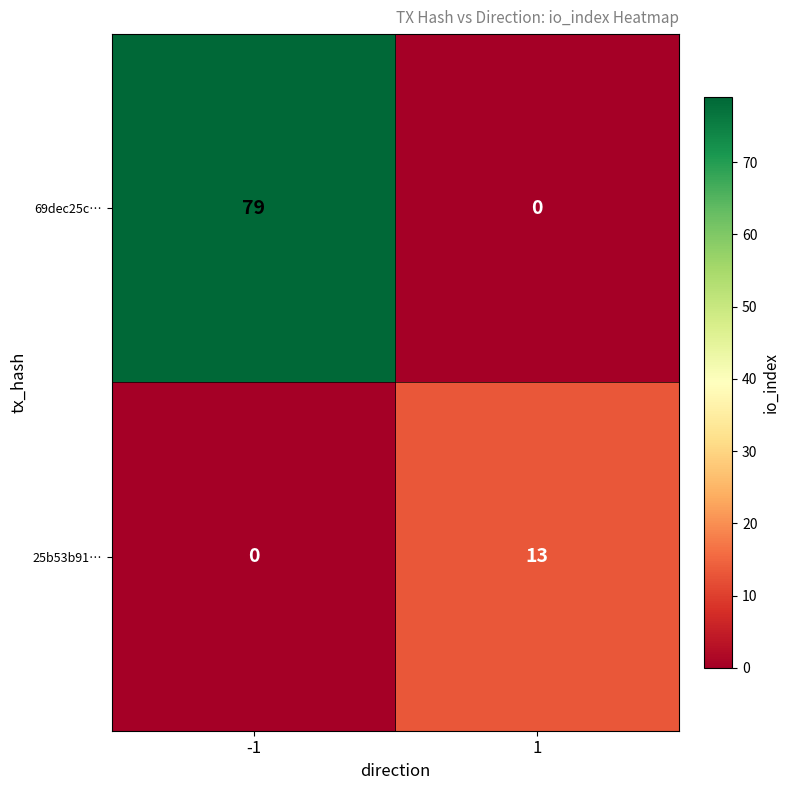

Is it true that 69dec25c… equals 79 at -1?

True